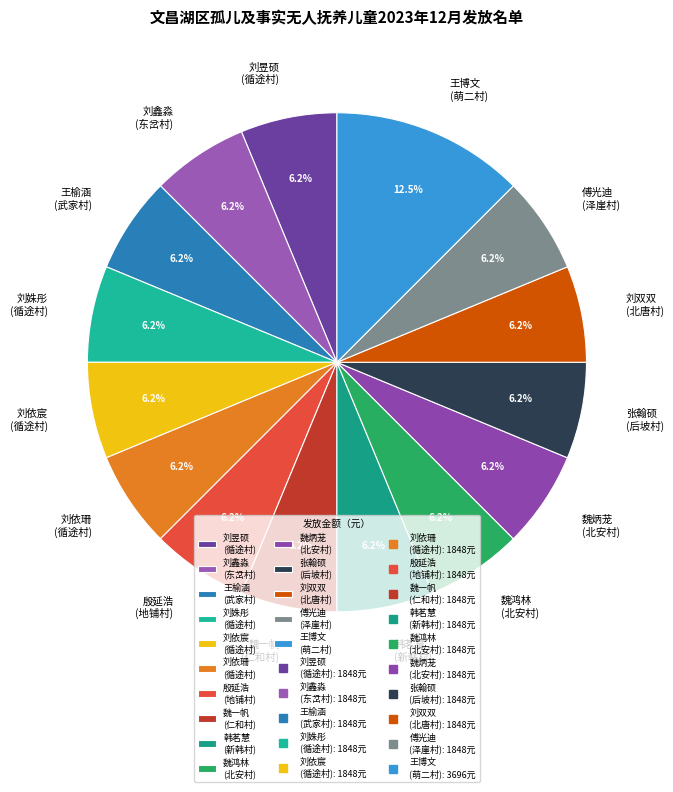

Approximately how many times larger is the value at 王博文 (萌二村) compared to 殷延浩 (地铺村)?

2.0